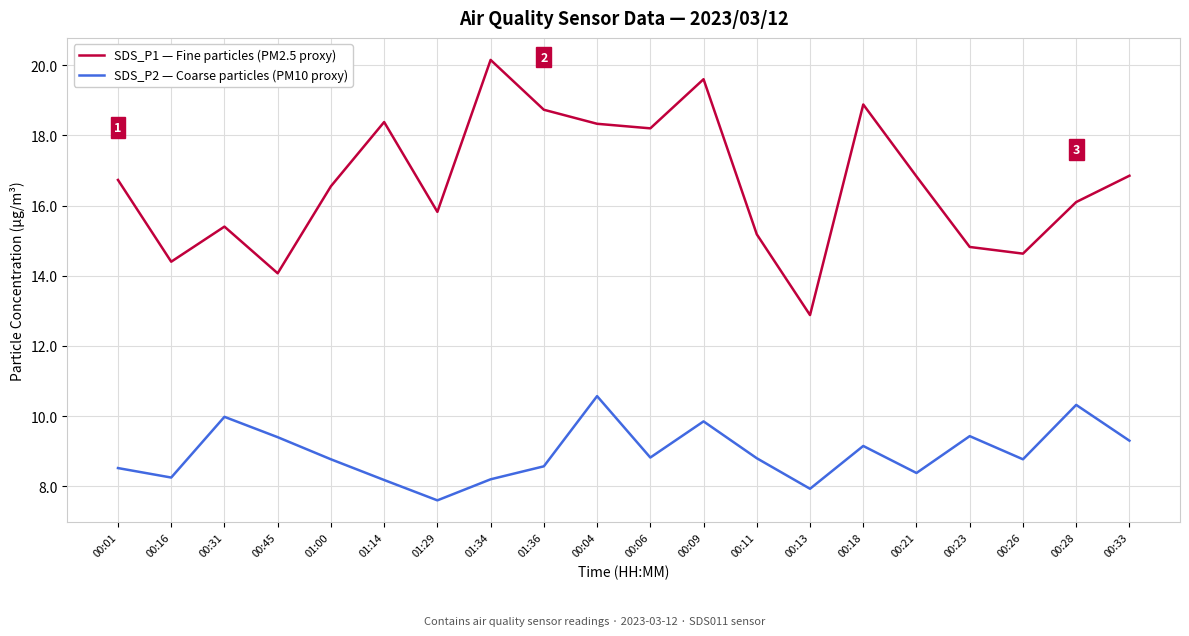

How many lines are shown in the chart?

2